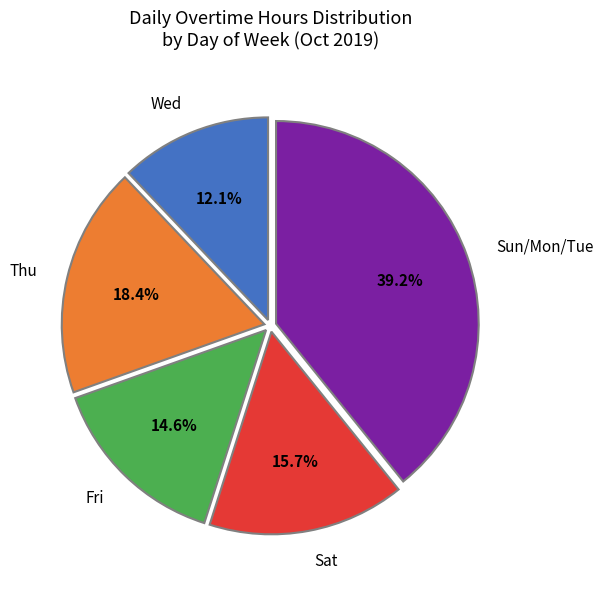

Rank the categories by value from lowest to highest.

Wed, Fri, Sat, Thu, Sun/Mon/Tue